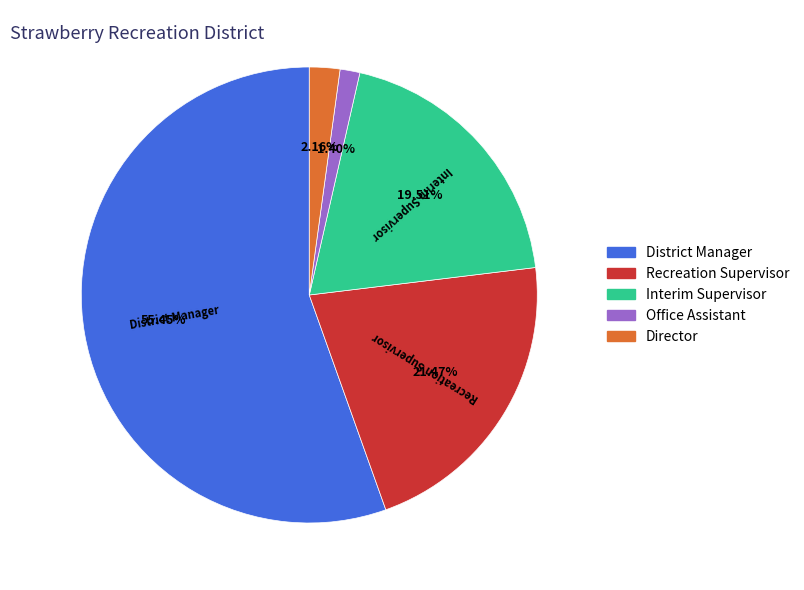

To the nearest percent, what is the average slice percentage?

20%